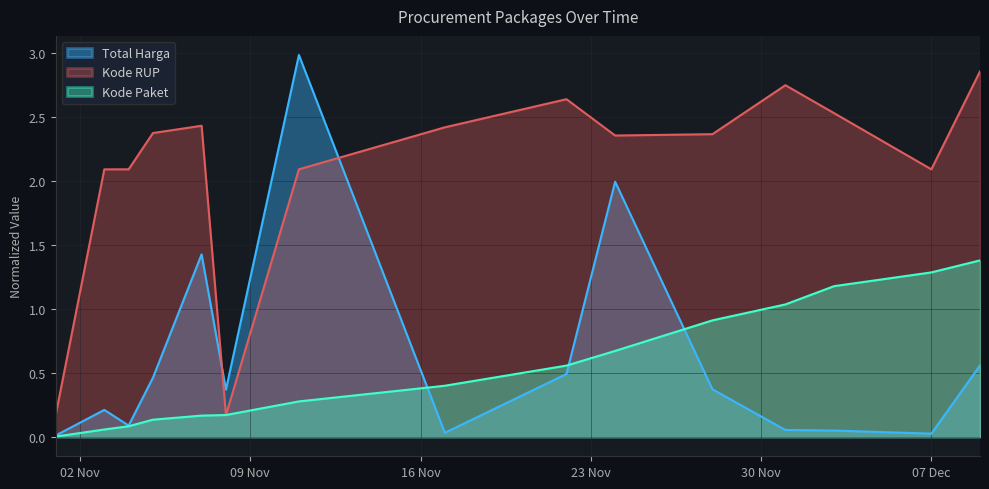

Which series has the widest spread of values?

Total Harga